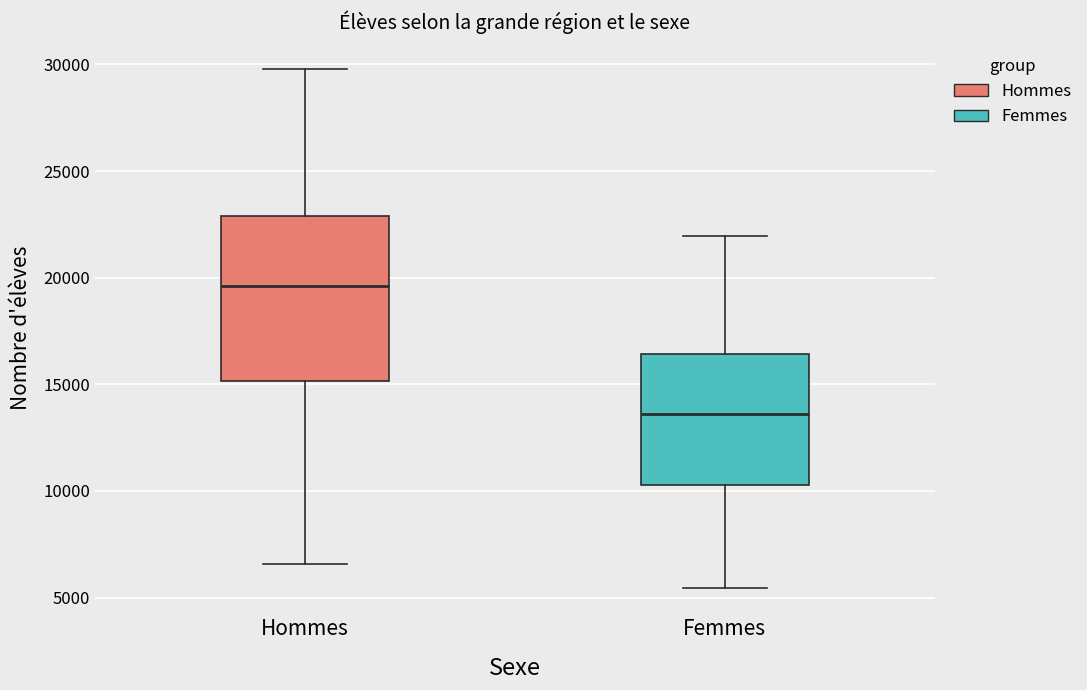

Comparing the boxes themselves (not the whiskers), which one is the tallest?

Hommes